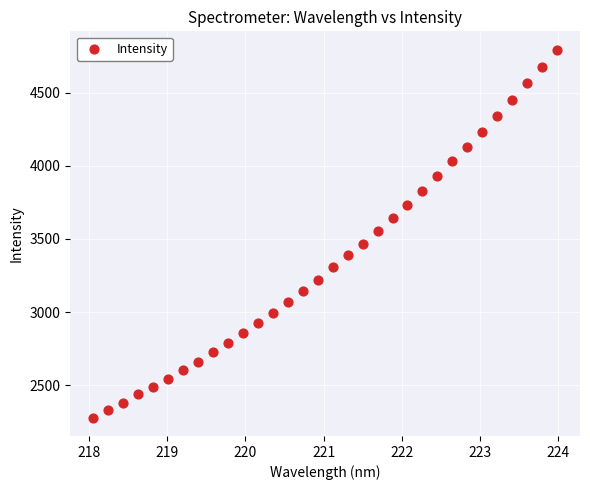

What is the range of Y values (max minus min)?

2518.3